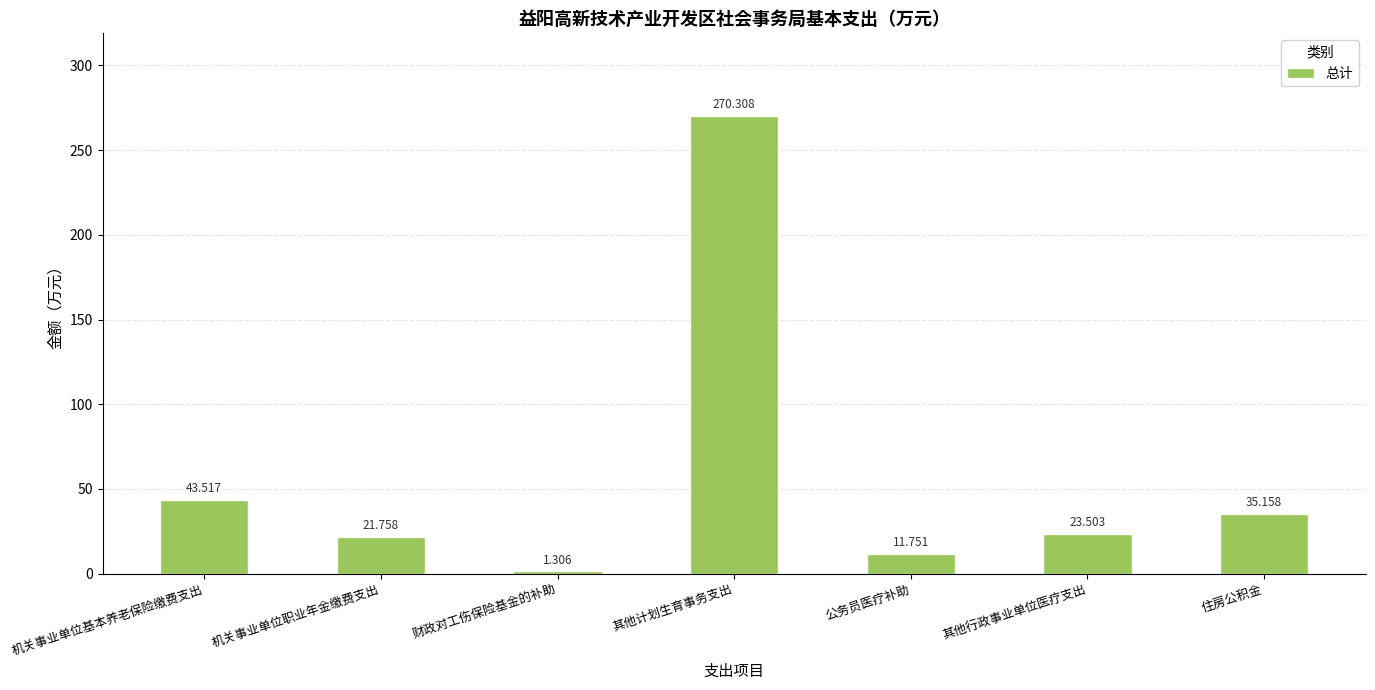

The chart shows a value of 270.3 at 其他计划生育事务支出. True or false?

True